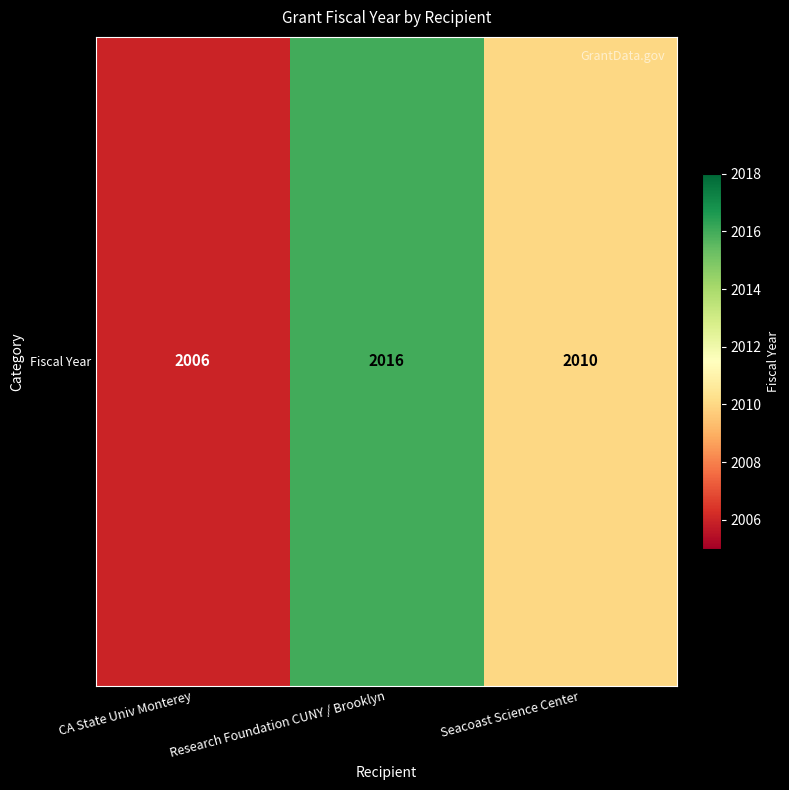

The chart shows a value of 2016 at Research Foundation CUNY / Brooklyn. True or false?

True